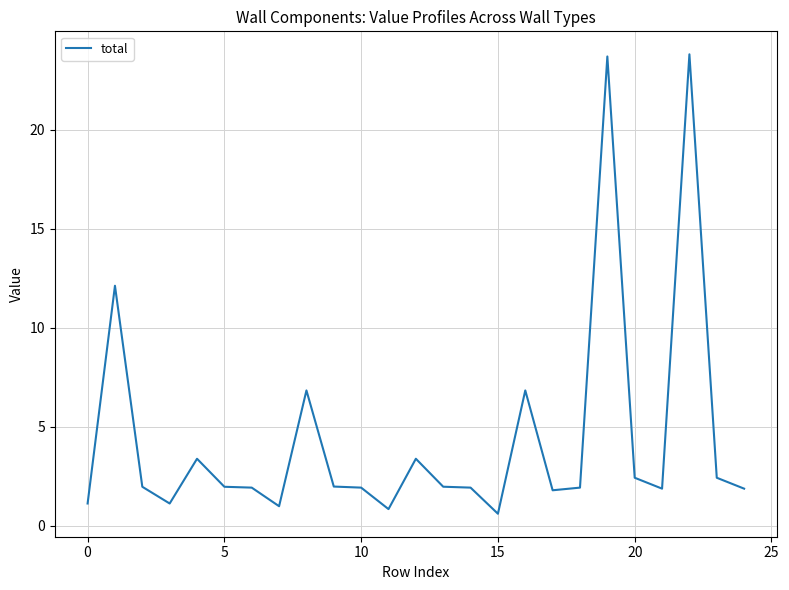

Count the number of data series in this chart.

1